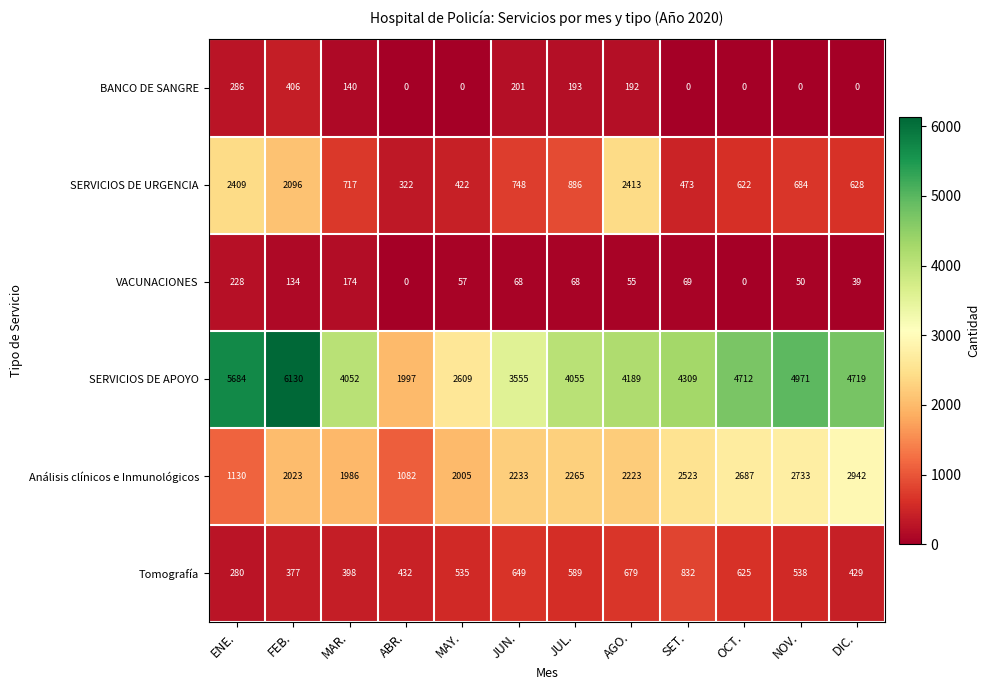

What is the difference between the highest and lowest values at ENE.?

5456